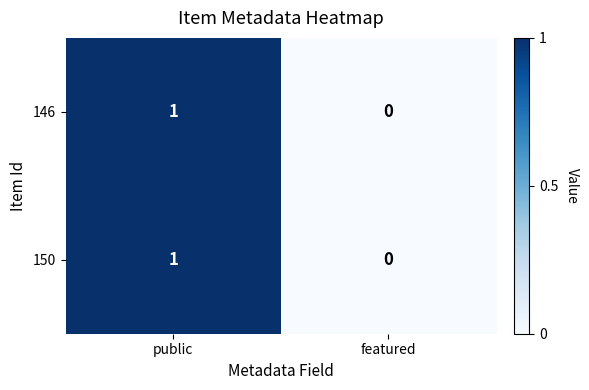

List the labels in order of 150 value, largest first.

public, featured